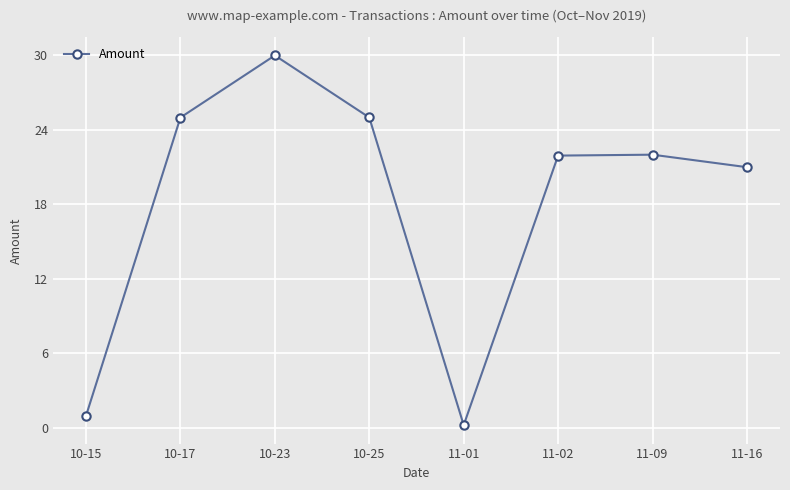

What is the maximum value shown in the chart?

30.0